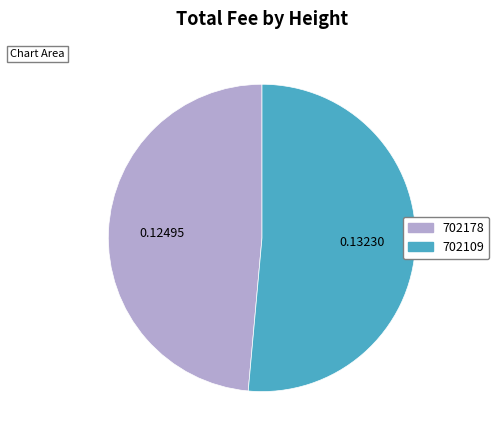

Which has a higher value, 702178 or 702109?

702109